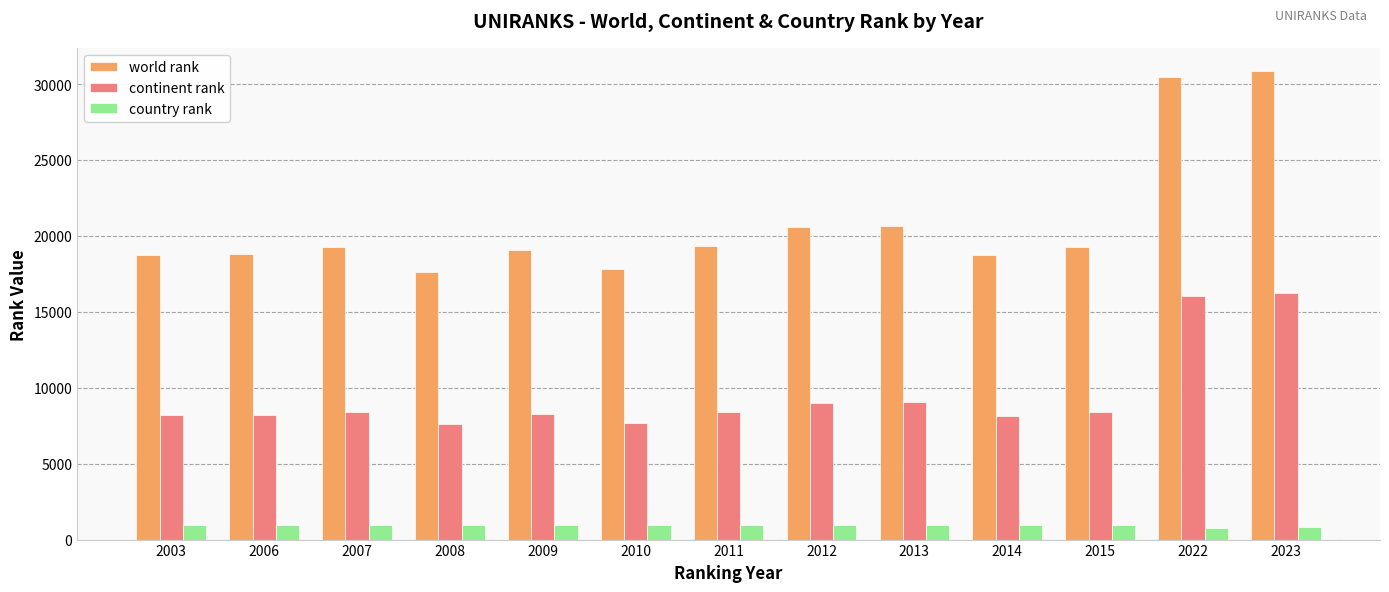

Where does the country rank series first go above 967?

2003